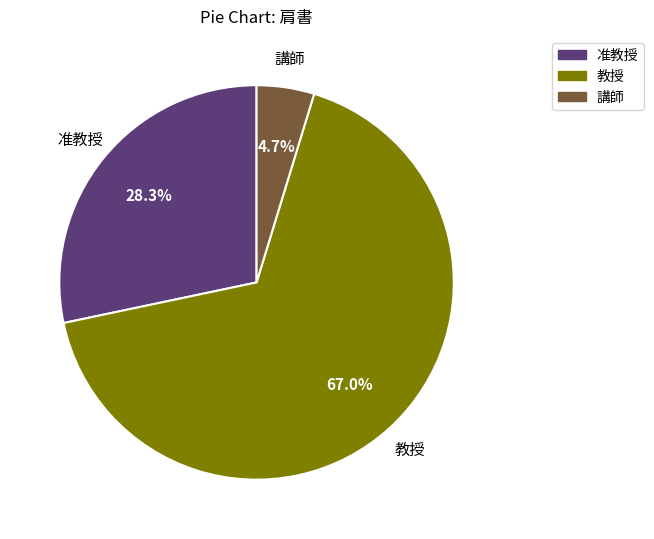

Combined, do 教授 and 講師 account for over 50%?

Yes